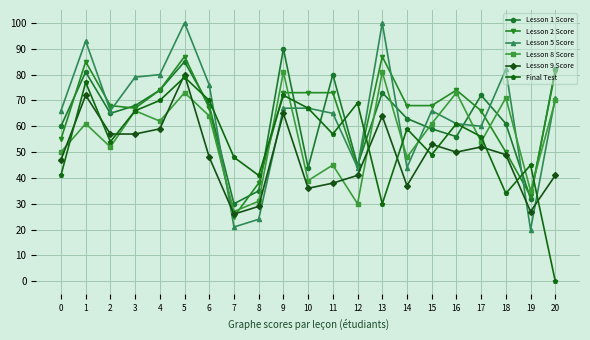

What is the difference between the highest and lowest values at 5?

27